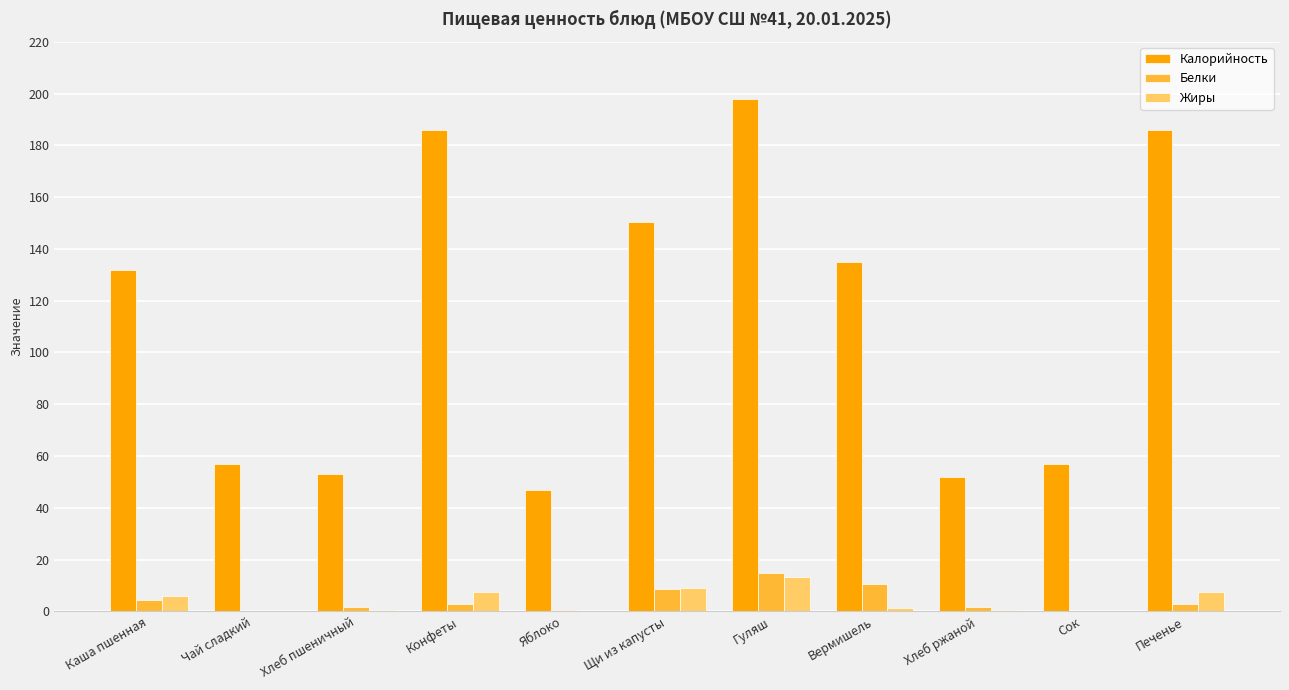

What value does the Белки series have at Каша пшенная?

4.4